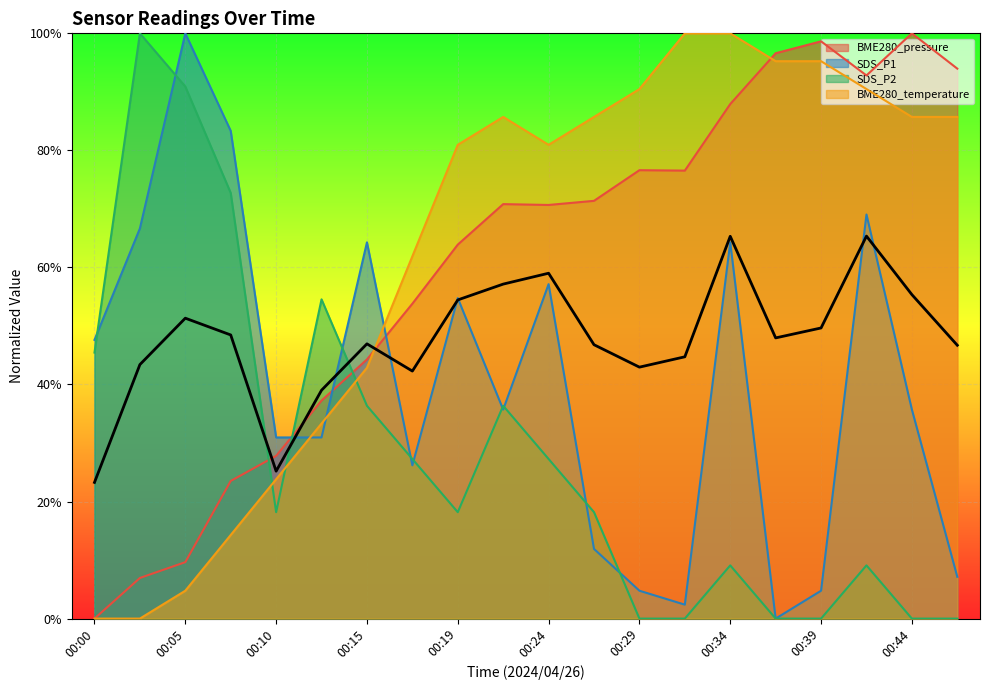

How many interior local valleys does the SDS_P1 series have?

4